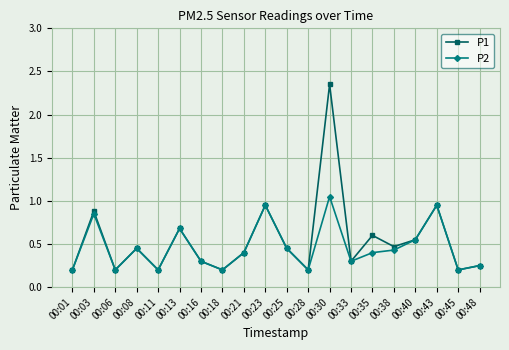

What is the value of the P1 point at the 6th from the left?

0.7